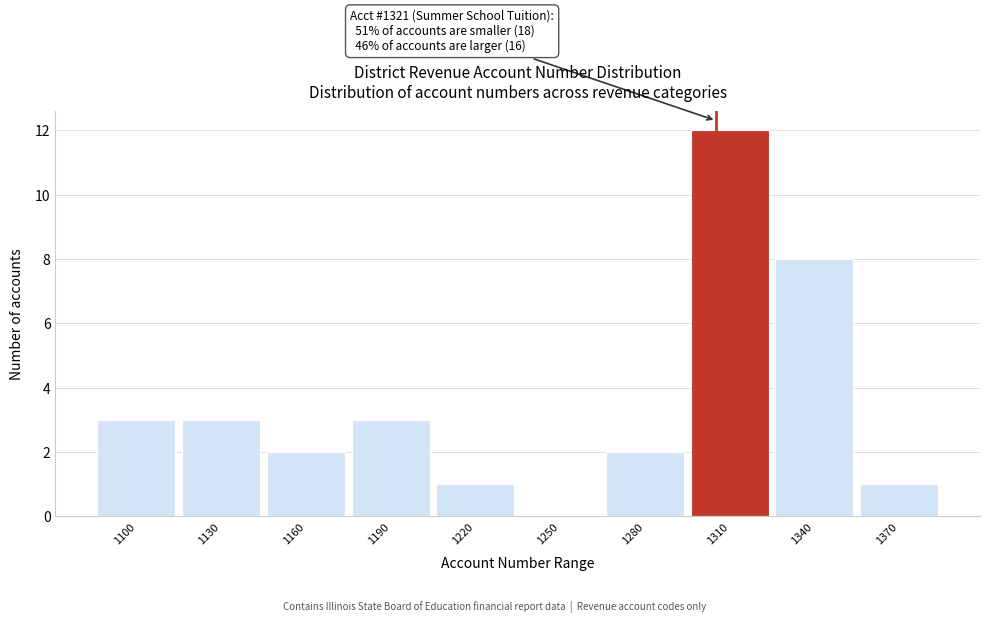

Reading right to left, list all the values displayed in this chart.

1370=1	1340=8	1310=12	1280=2	1250=0	1220=1	1190=3	1160=2	1130=3	1100=3